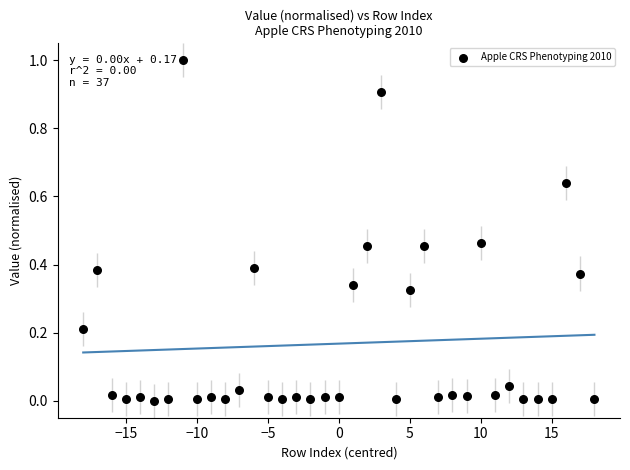

What is the range of X values (max minus min)?

36.0